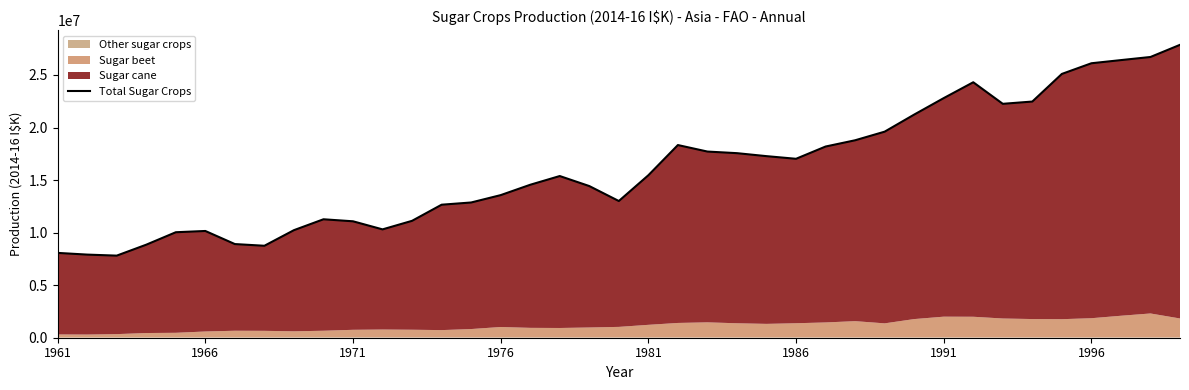

Does the chart display data point markers on the line(s)?

No